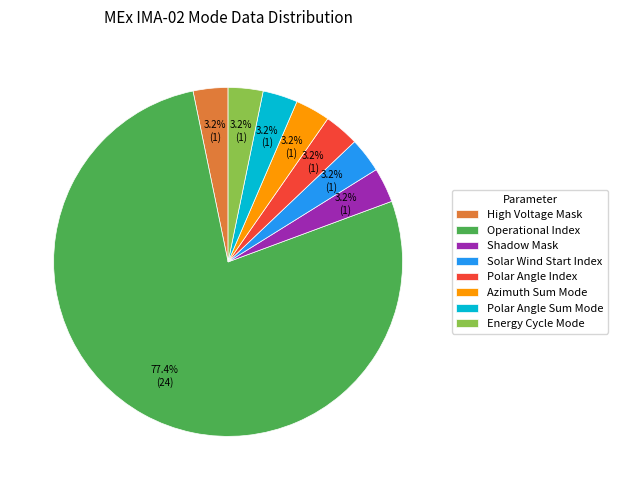

Approximately how many times larger is the value at High Voltage Mask compared to Energy Cycle Mode?

1.0